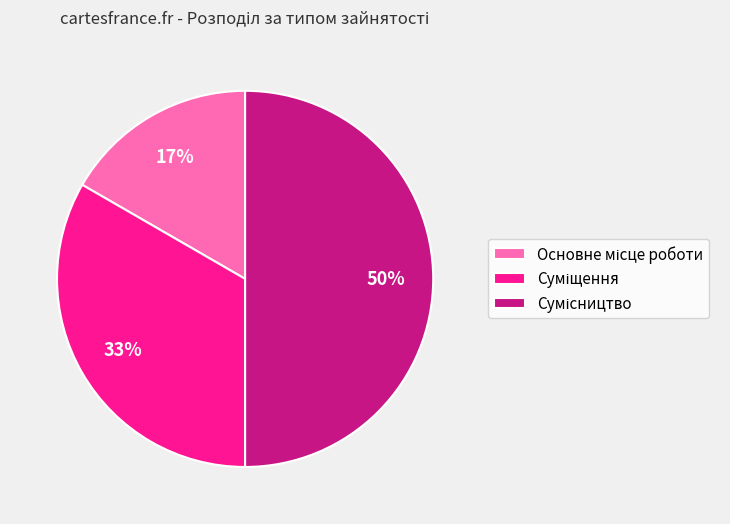

To the nearest percent, what is the average slice percentage?

33%